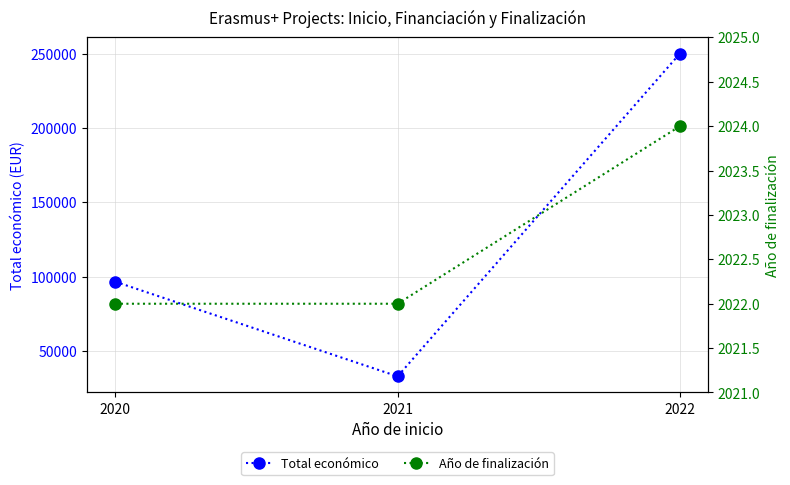

Which series has the widest spread of values?

Total económico